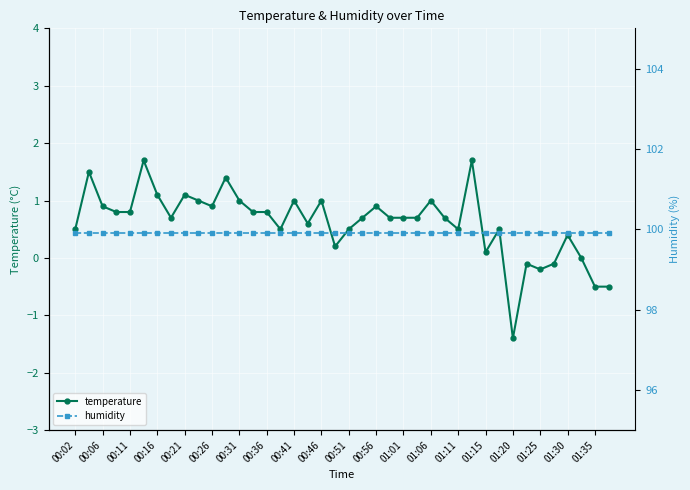

True or false: humidity and temperature intersect in this chart.

False